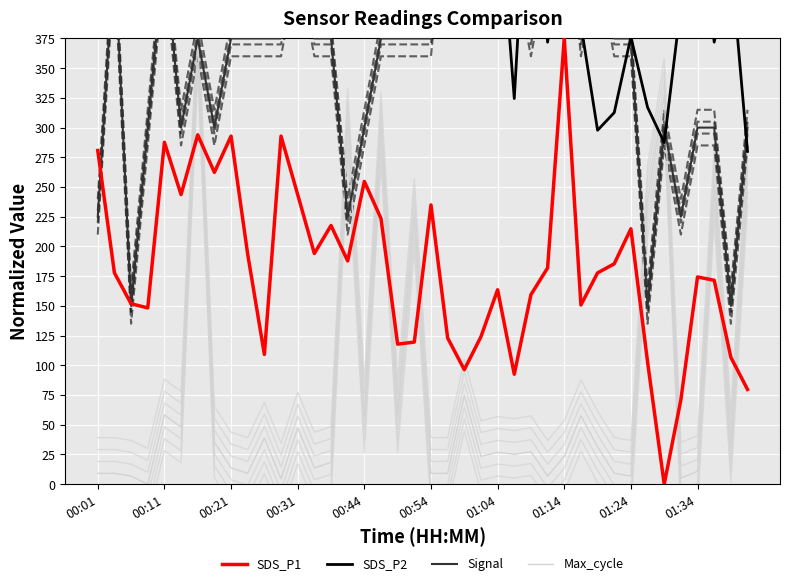

How many lines are shown in the chart?

4